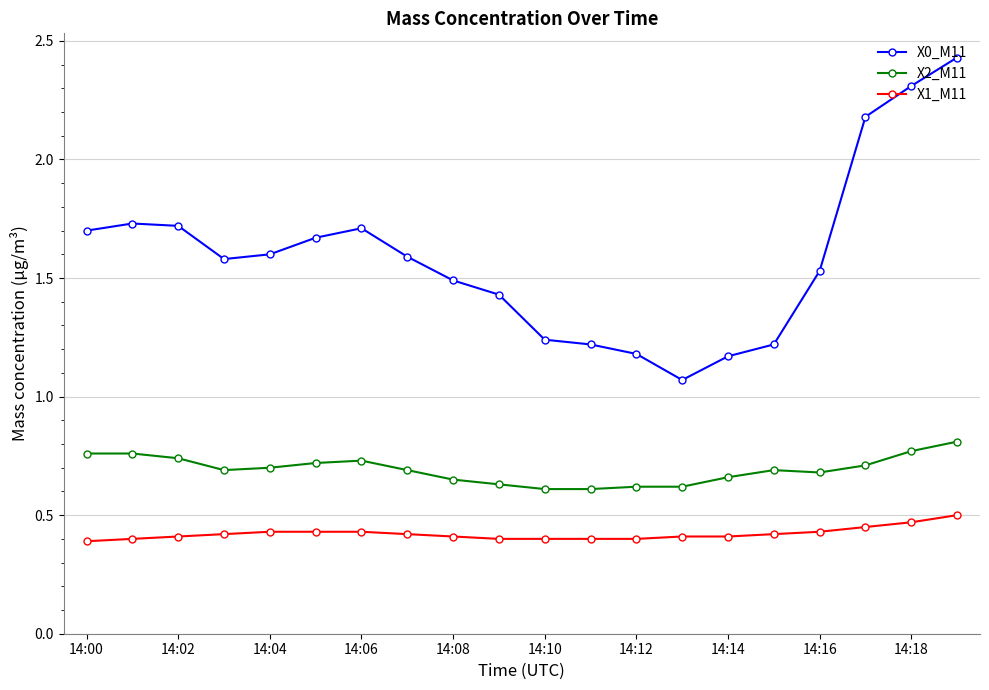

What is the difference between the maximum and minimum values in the X2_M11 series?

0.2